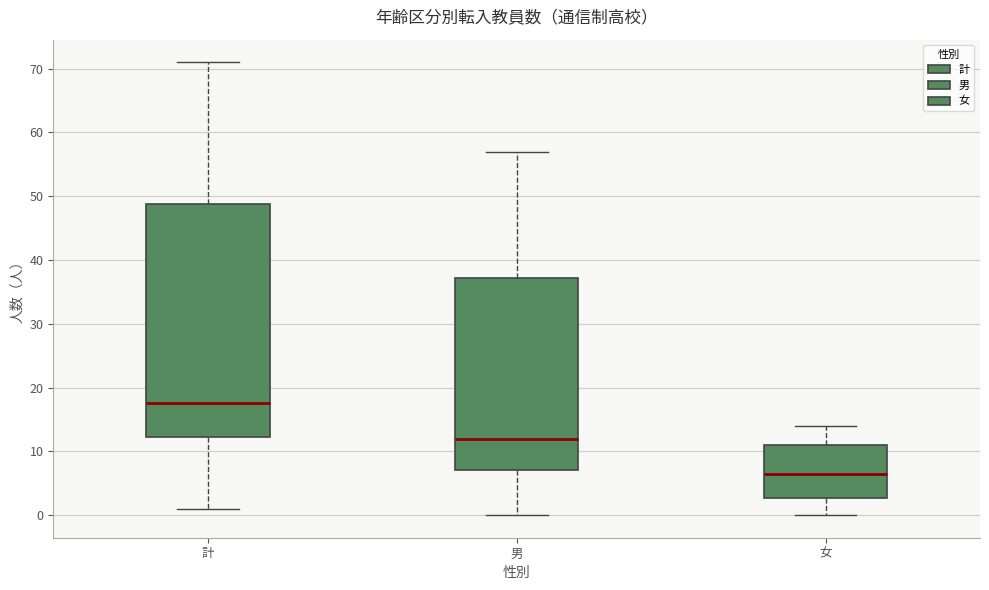

Where is the upper edge of the box for 女 on the y-axis? The values are not printed on the chart, so give them approximately, as read against the axis.

11